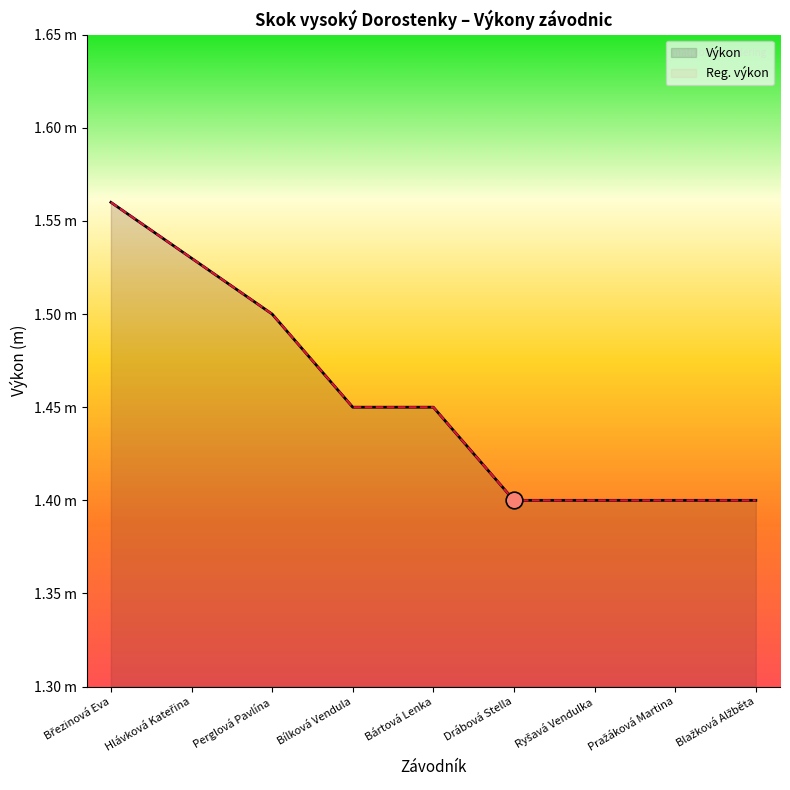

True or false: Výkon and Reg. výkon cross at least once.

False